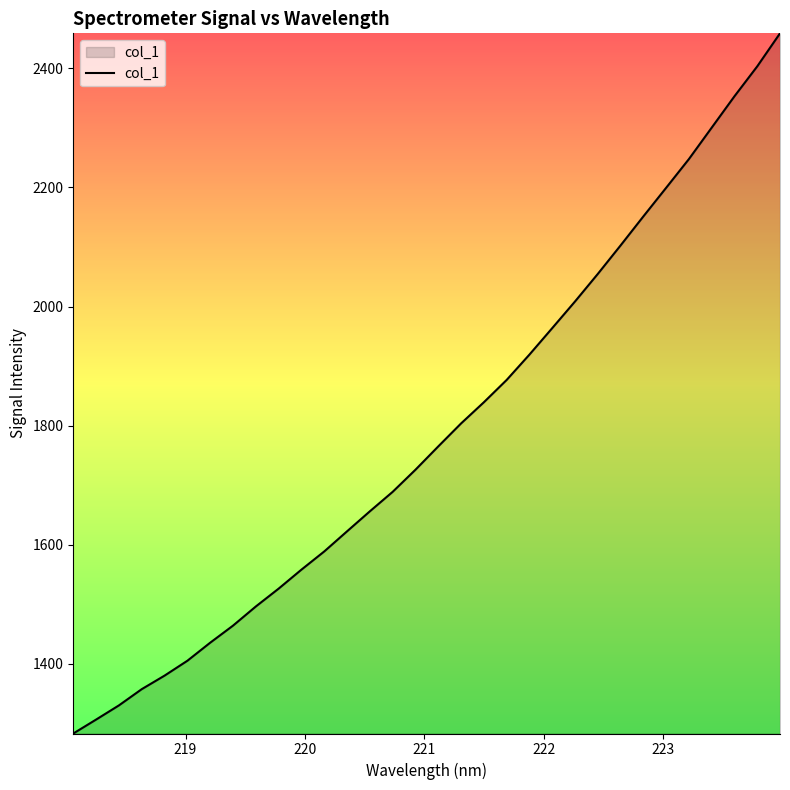

What is the maximum value shown in the chart?

2458.7